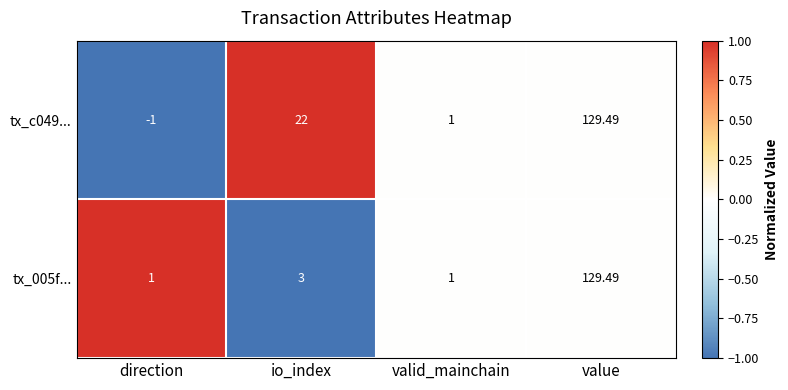

Which series has the largest total across all categories?

tx_c049...